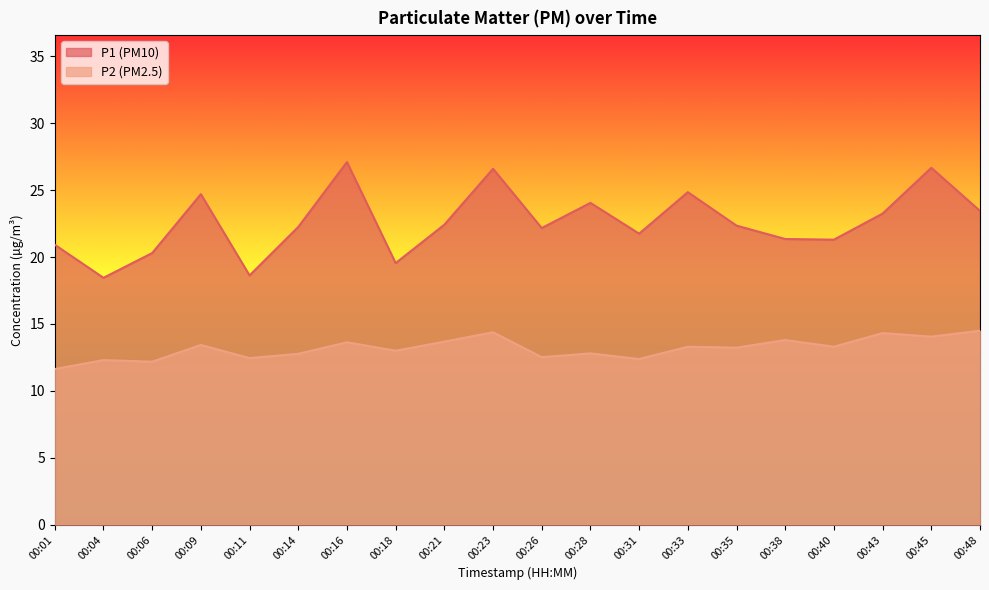

Does the chart have visible grid lines?

No